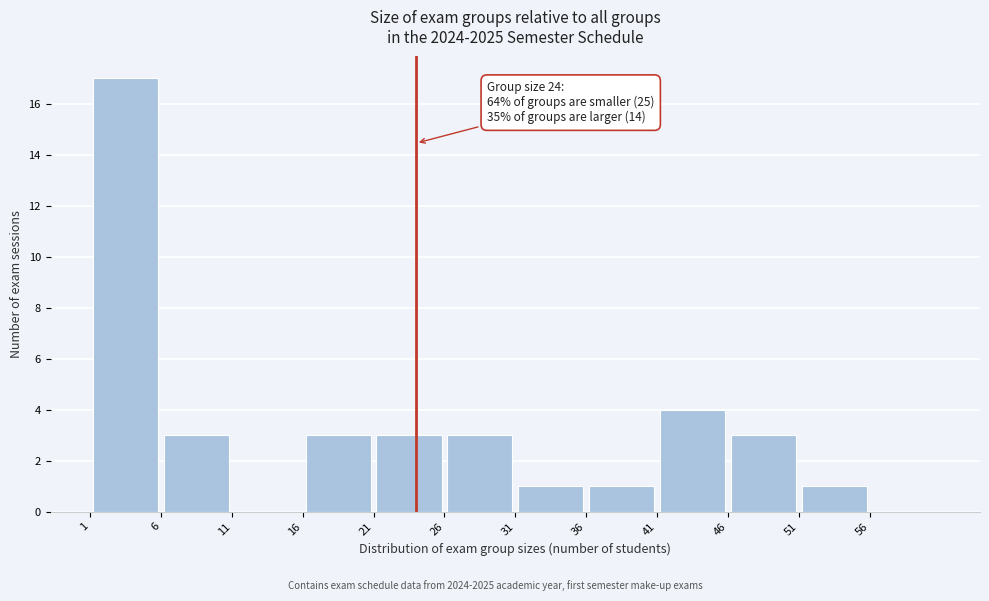

Which range on the x-axis has the tallest bar?

1 to 6